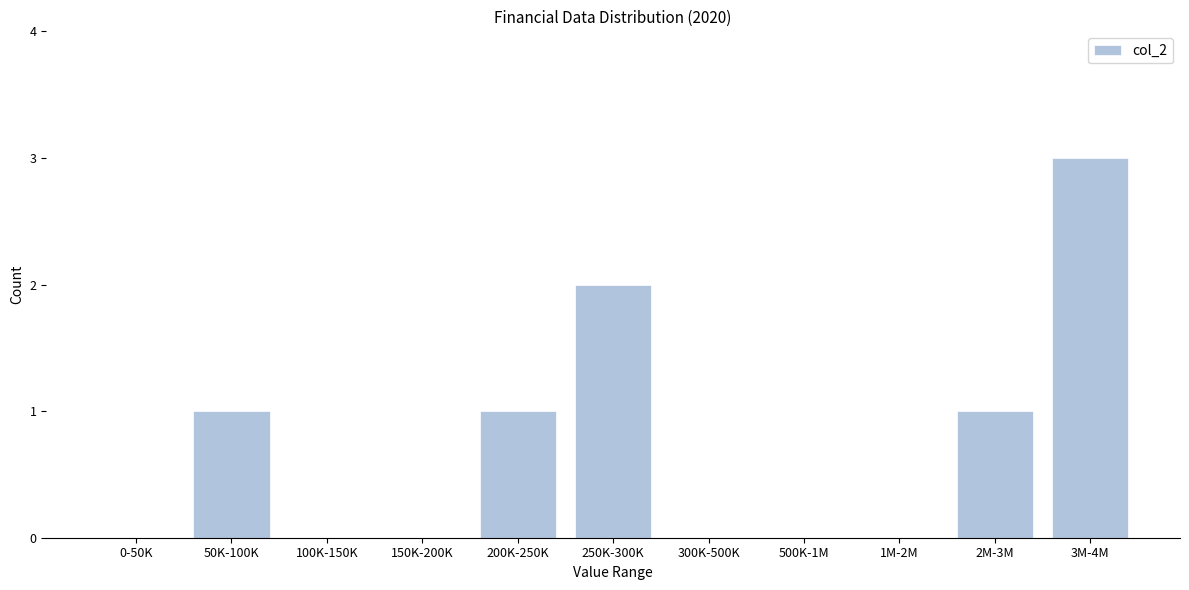

Reading left to right, what are all the values shown in this chart?

0-50K=0	50K-100K=1	100K-150K=0	150K-200K=0	200K-250K=1	250K-300K=2	300K-500K=0	500K-1M=0	1M-2M=0	2M-3M=1	3M-4M=3